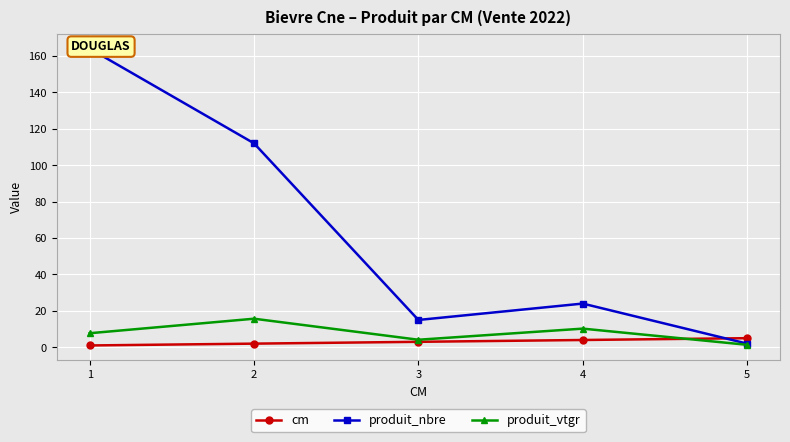

Is this an area chart (filled region under the line)?

No